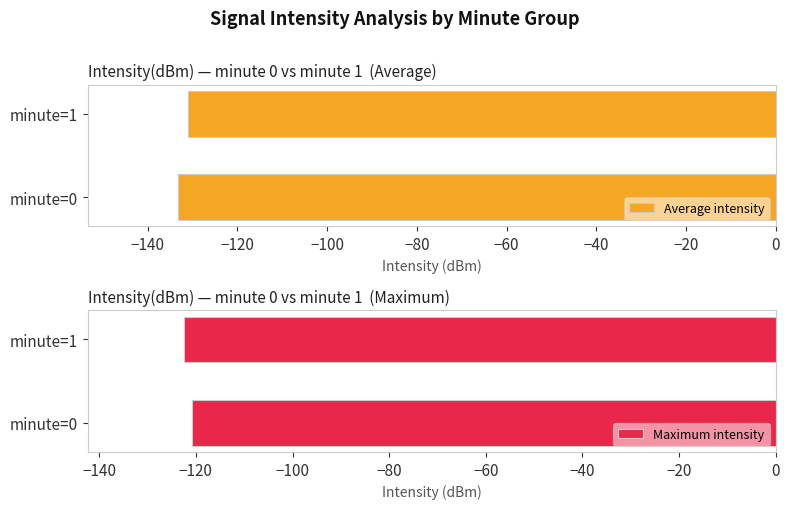

Reading left to right, transcribe all the data shown in this chart.

Average intensity: -133.3	-131.0
Maximum intensity: -120.9	-122.4